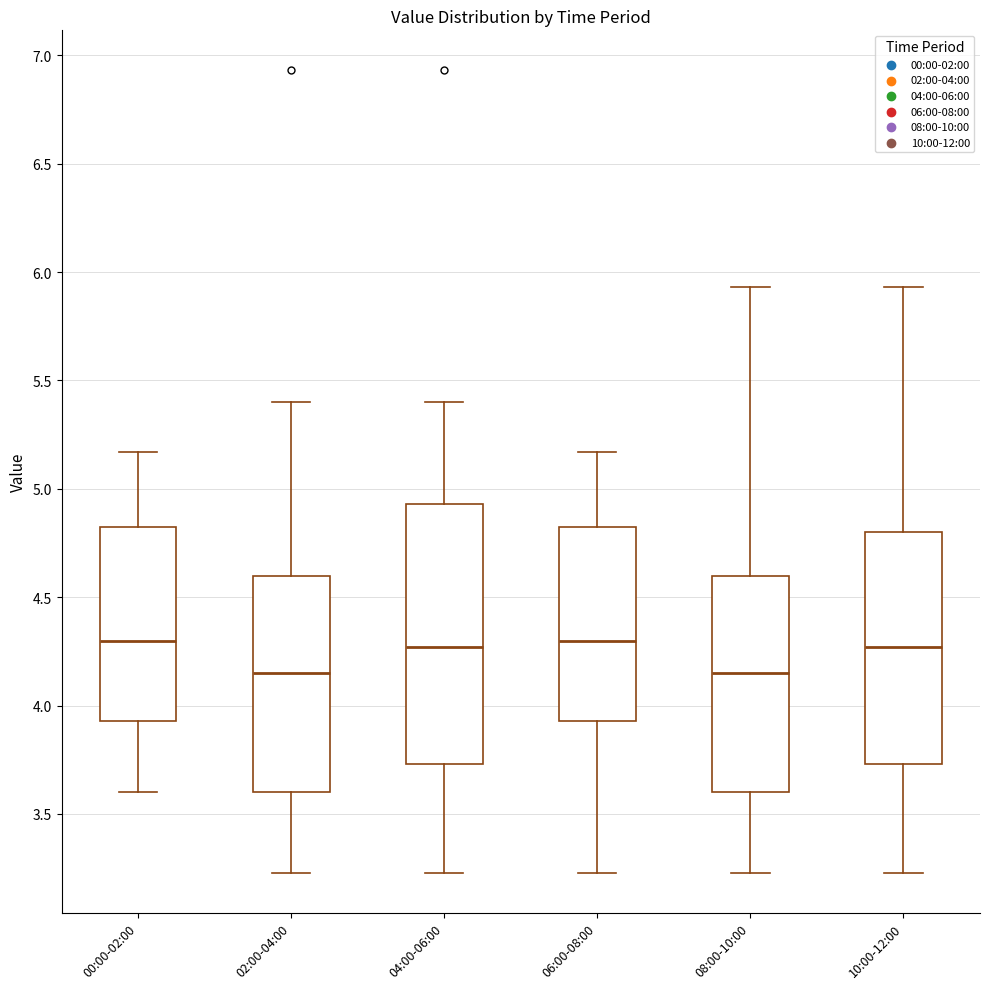

Reading left to right, read every box against the y-axis: the position of its median line, the range the box covers, and the ends of its whiskers. The values are not printed on the chart, so give them approximately, as read against the axis.

00:00-02:00: median 4.30, box 3.95 to 4.85, whiskers 3.60 to 5.15
02:00-04:00: median 4.15, box 3.60 to 4.60, whiskers 3.25 to 5.40
04:00-06:00: median 4.25, box 3.75 to 4.95, whiskers 3.25 to 5.40
06:00-08:00: median 4.30, box 3.95 to 4.85, whiskers 3.25 to 5.15
08:00-10:00: median 4.15, box 3.60 to 4.60, whiskers 3.25 to 5.95
10:00-12:00: median 4.25, box 3.75 to 4.80, whiskers 3.25 to 5.95